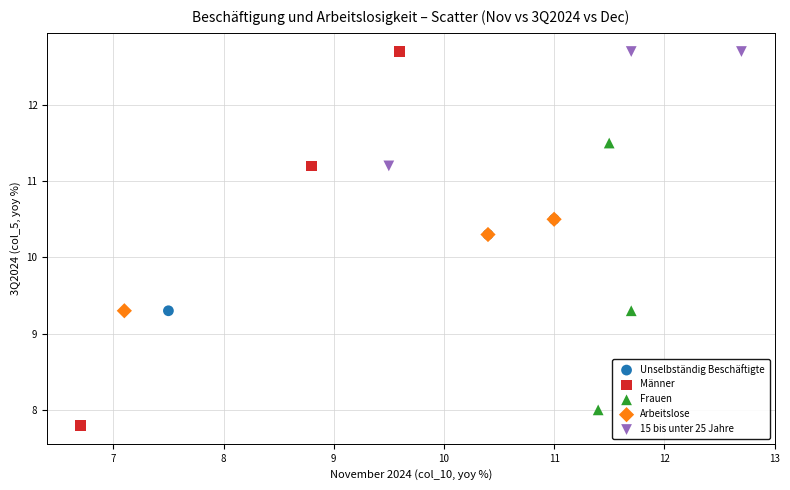

What are all the series names shown in the legend?

Unselbständig Beschäftigte, Männer, Frauen, Arbeitslose, 15 bis unter 25 Jahre